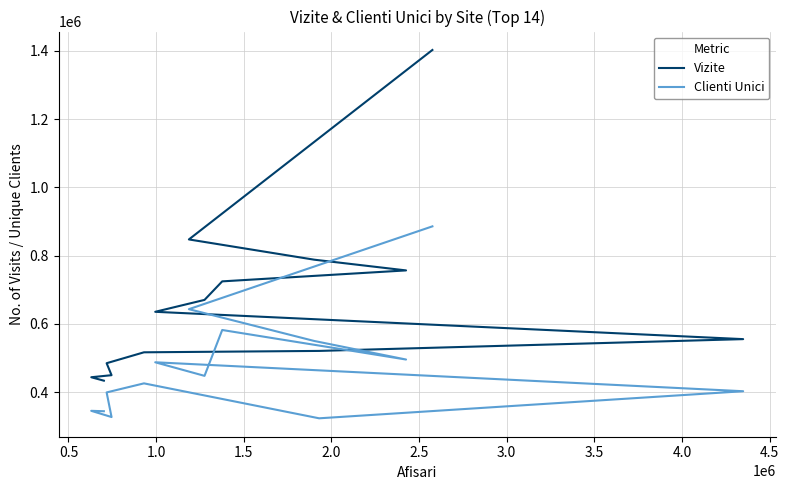

True or false: Vizite and Clienti Unici cross at least once.

False